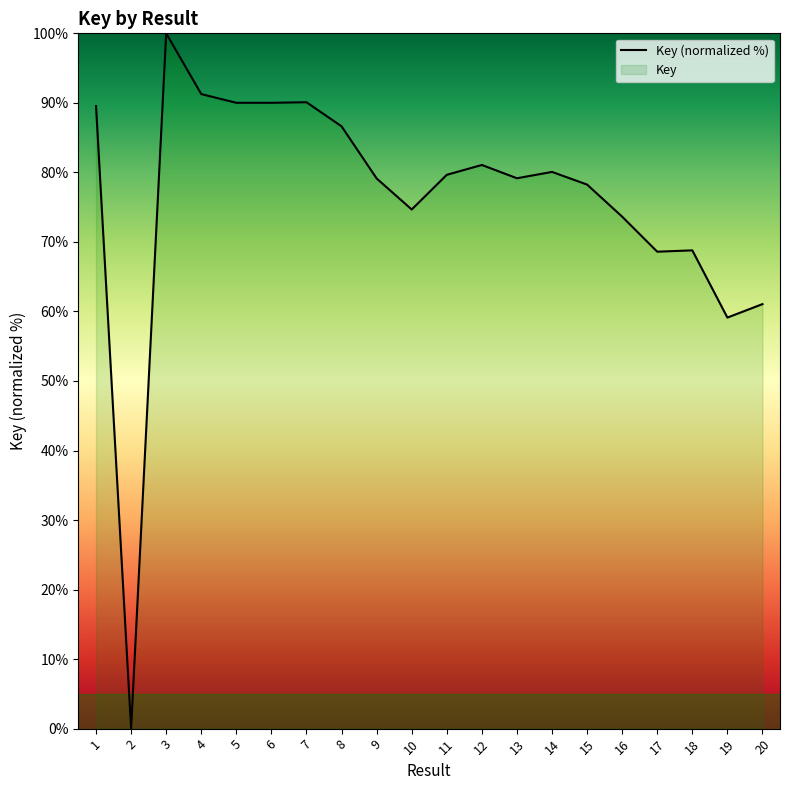

How many points are higher than both their immediate neighbors (excluding endpoints)?

5